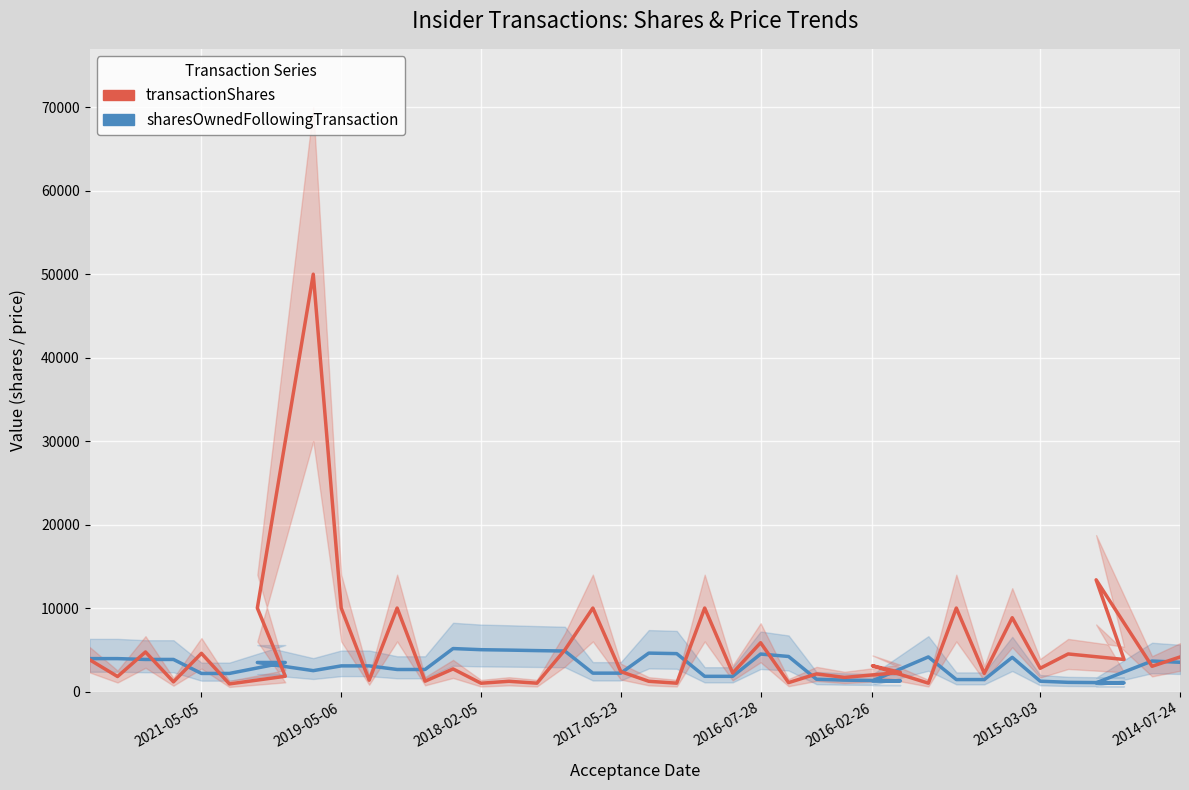

What is the greatest value displayed?

50000.0